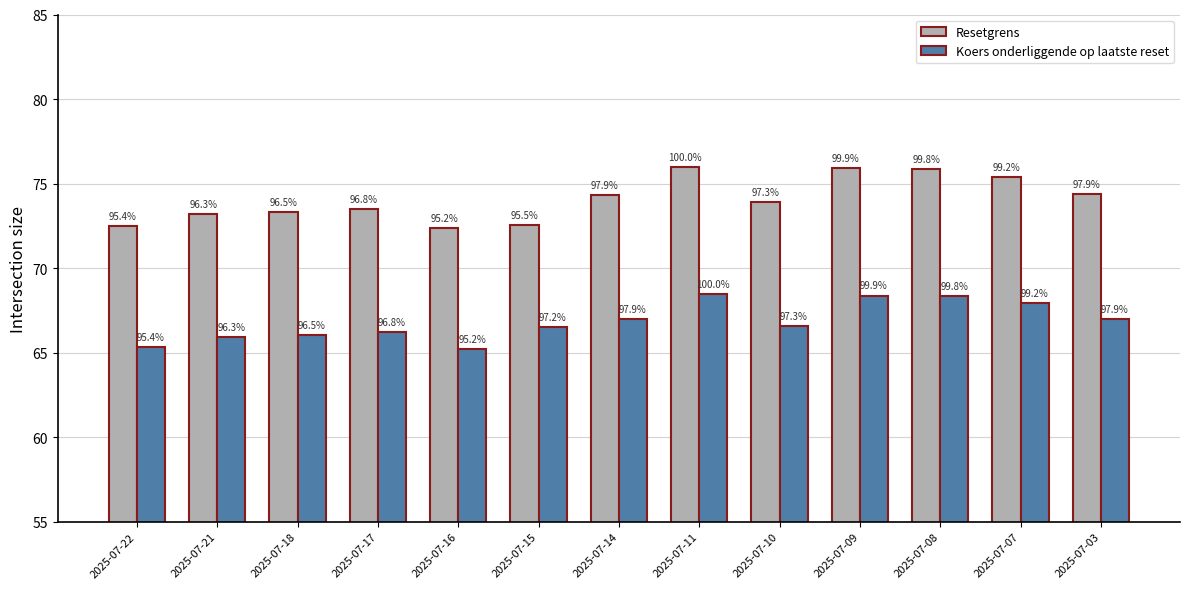

What is the lowest value of the Resetgrens series?

72.4